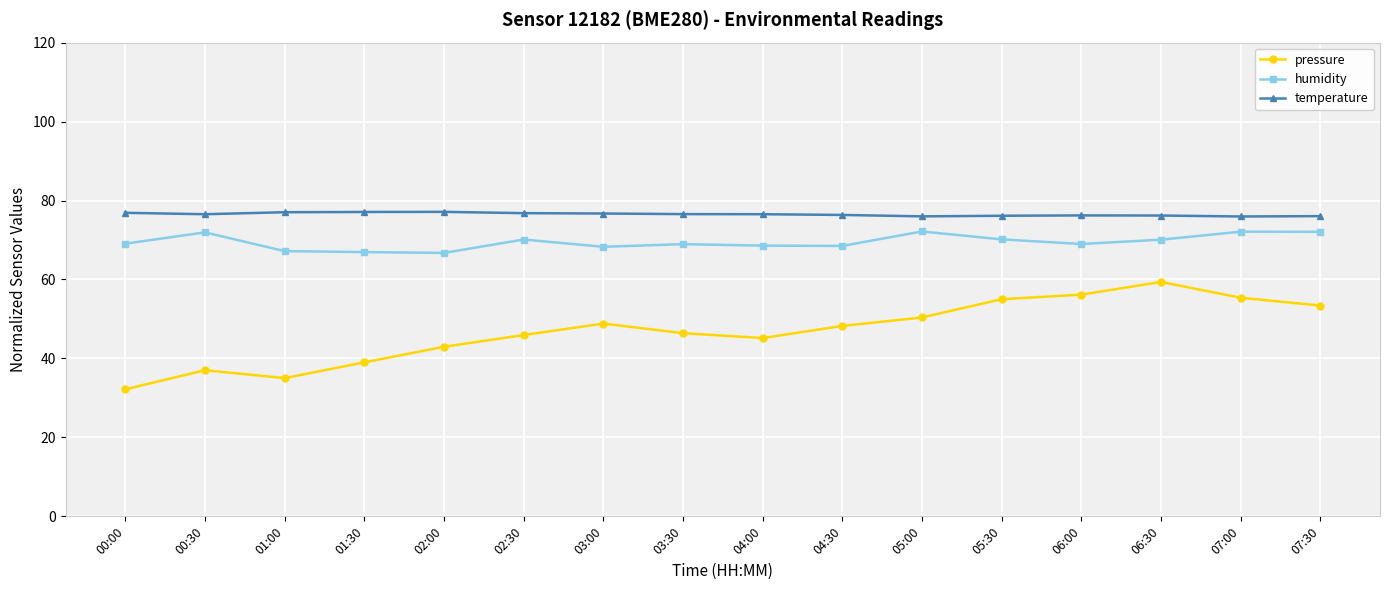

Is the value of temperature at 03:30 greater than the value of humidity at 06:00?

Yes